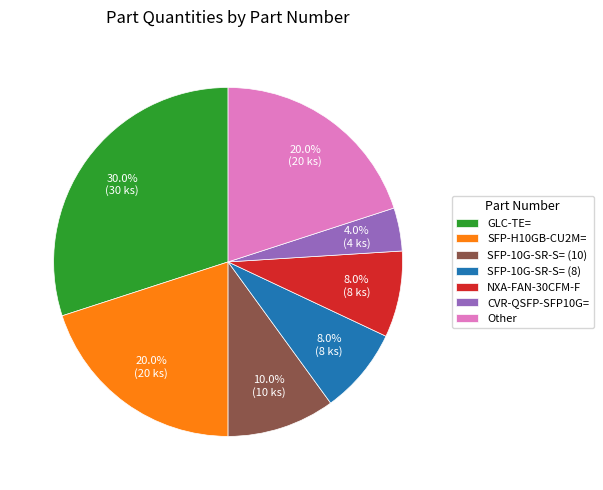

Which category has the biggest portion of the pie?

GLC-TE=